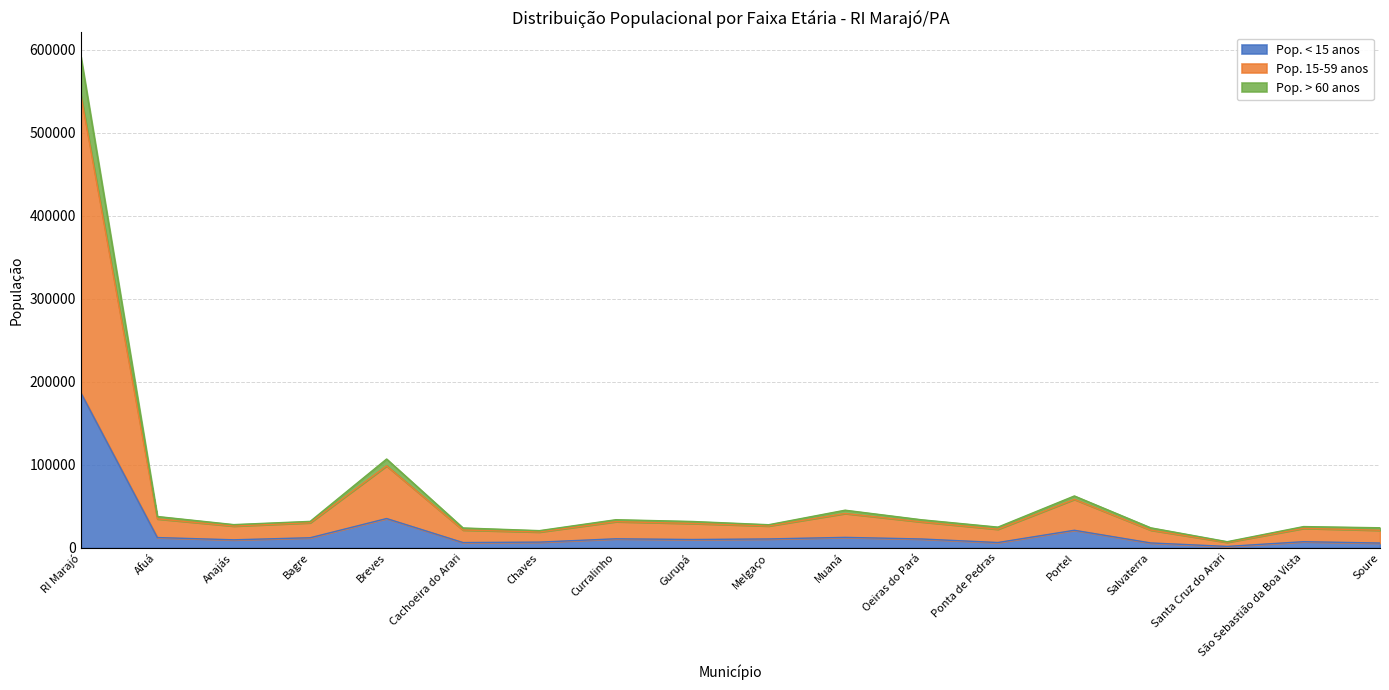

What is the label of the 3rd point from the left?

Anajás